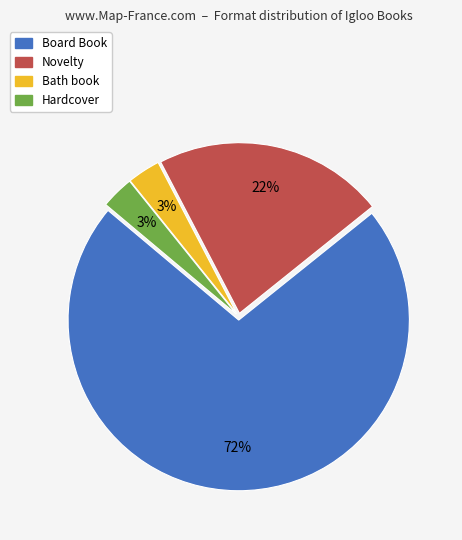

To the nearest percent, what is the difference between the Bath book and Board Book slice percentages?

69%